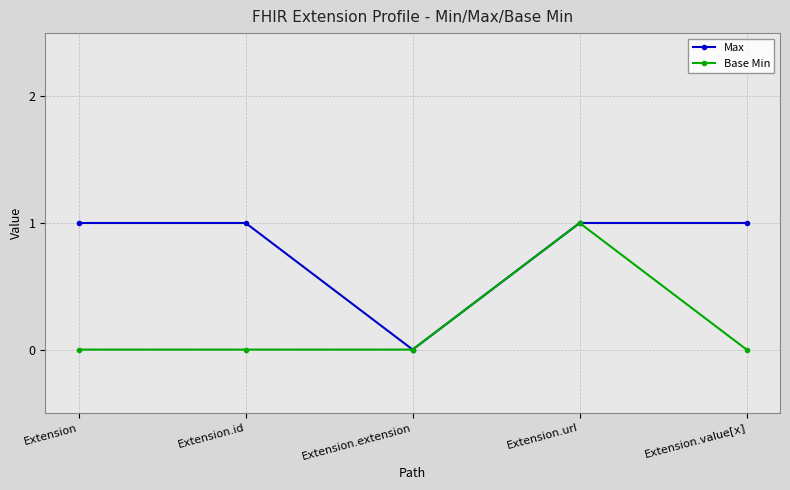

Is the value of Base Min at Extension greater than the value of Max at Extension?

No